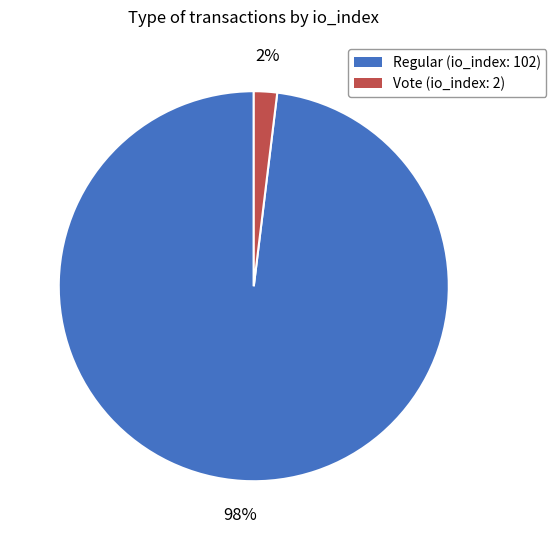

The Vote (io_index: 2) slice represents 2% of the pie. True or false?

True